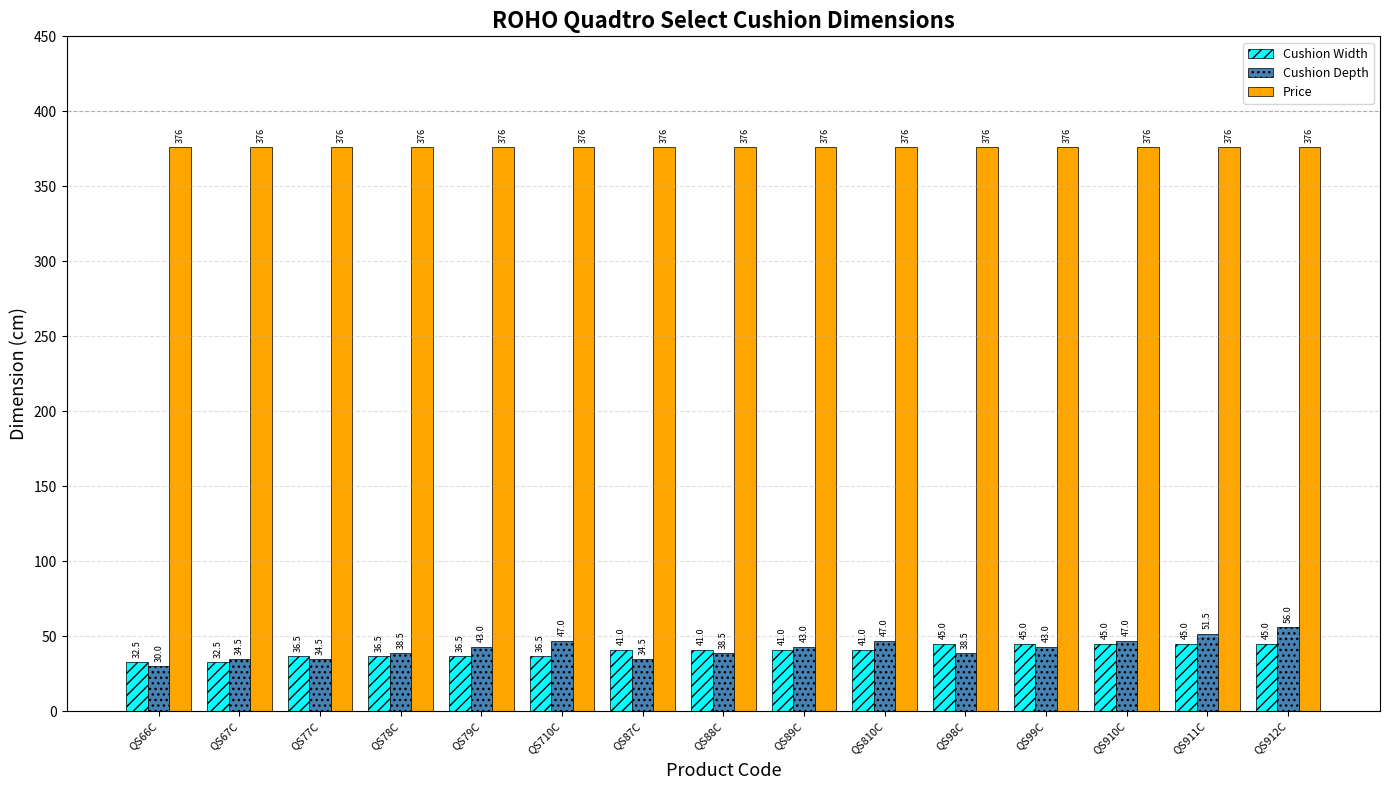

What position from the left is QS710C?

6